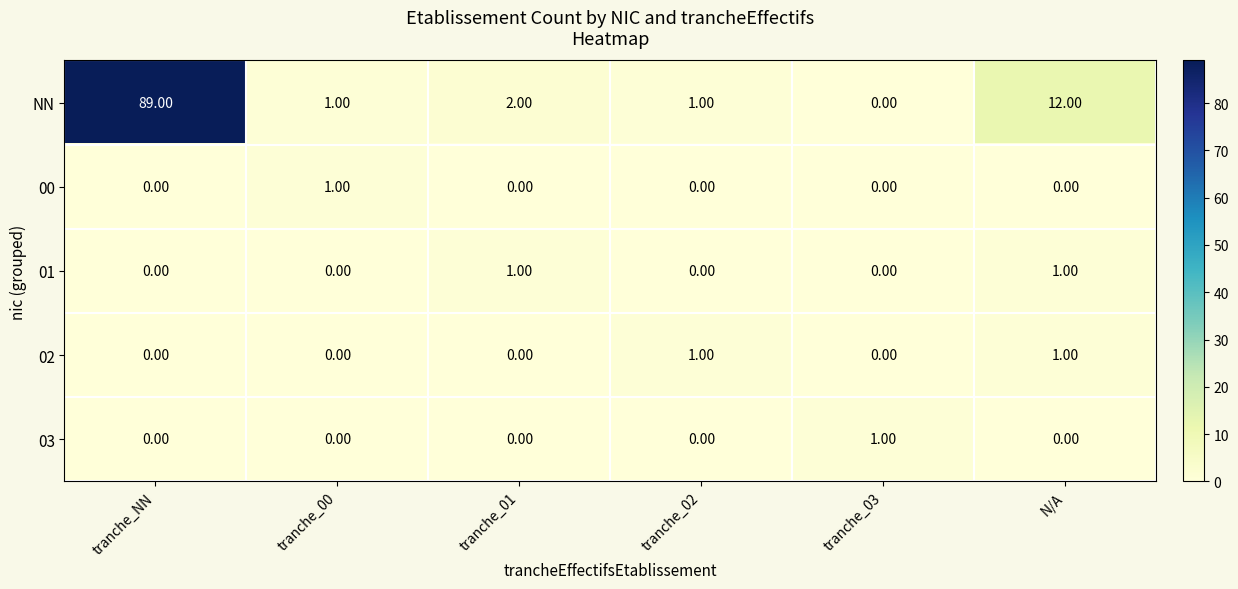

Which series has the largest total across all categories?

NN